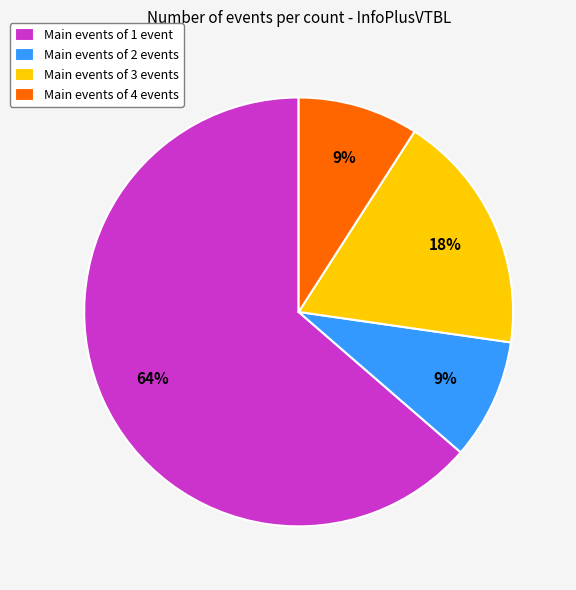

Is Main events of 4 events the majority of the pie?

No